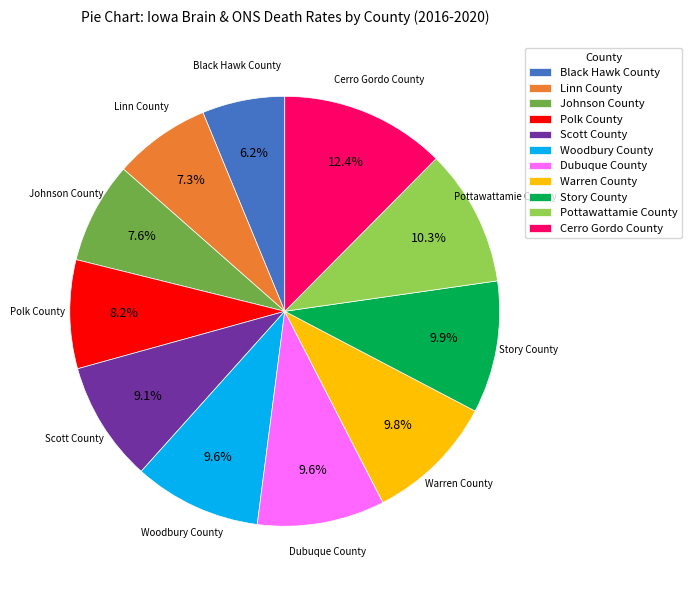

Which has a higher value, Polk County or Story County?

Story County